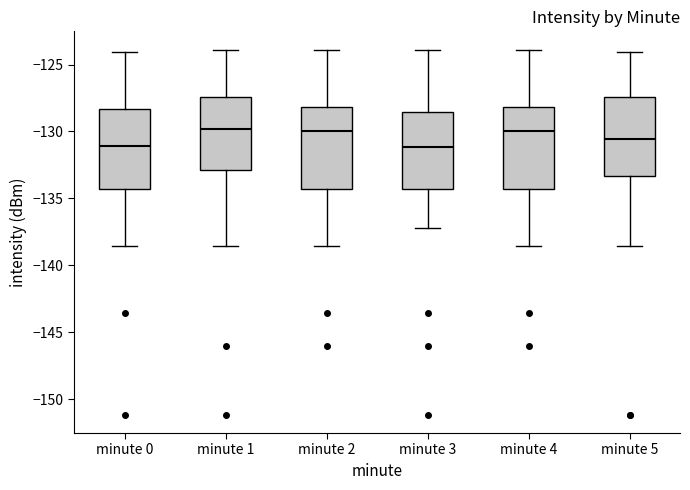

Reading left to right, transcribe this box plot: for each box, give where its median line is, the range the box spans, and where its two whiskers end, as read against the y-axis. The values are not printed on the chart, so give them approximately, as read against the axis.

minute 0: median -131.0, box -134.5 to -128.5, whiskers -138.5 to -124.0
minute 1: median -130.0, box -133.0 to -127.5, whiskers -138.5 to -124.0
minute 2: median -130.0, box -134.5 to -128.0, whiskers -138.5 to -124.0
minute 3: median -131.0, box -134.5 to -128.5, whiskers -137.0 to -124.0
minute 4: median -130.0, box -134.5 to -128.0, whiskers -138.5 to -124.0
minute 5: median -130.5, box -133.5 to -127.5, whiskers -138.5 to -124.0